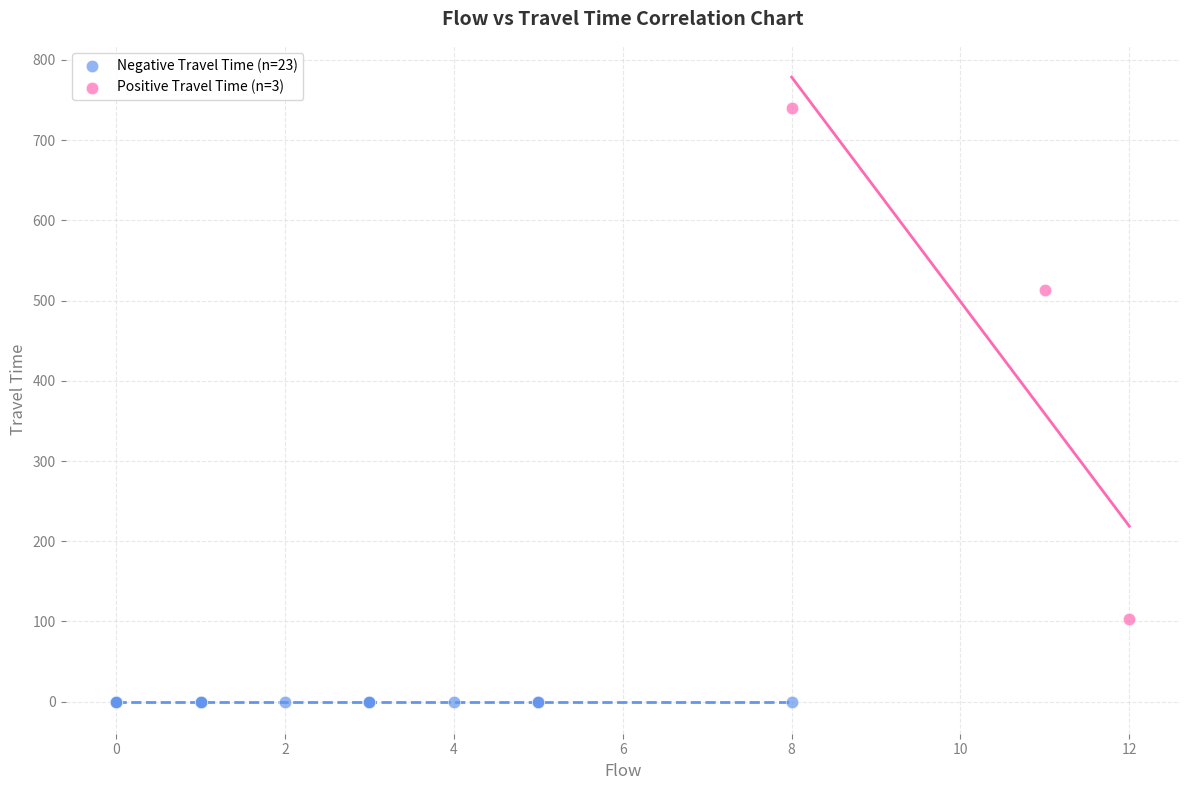

Which series reaches the maximum Y coordinate?

Positive Travel Time (n=3)